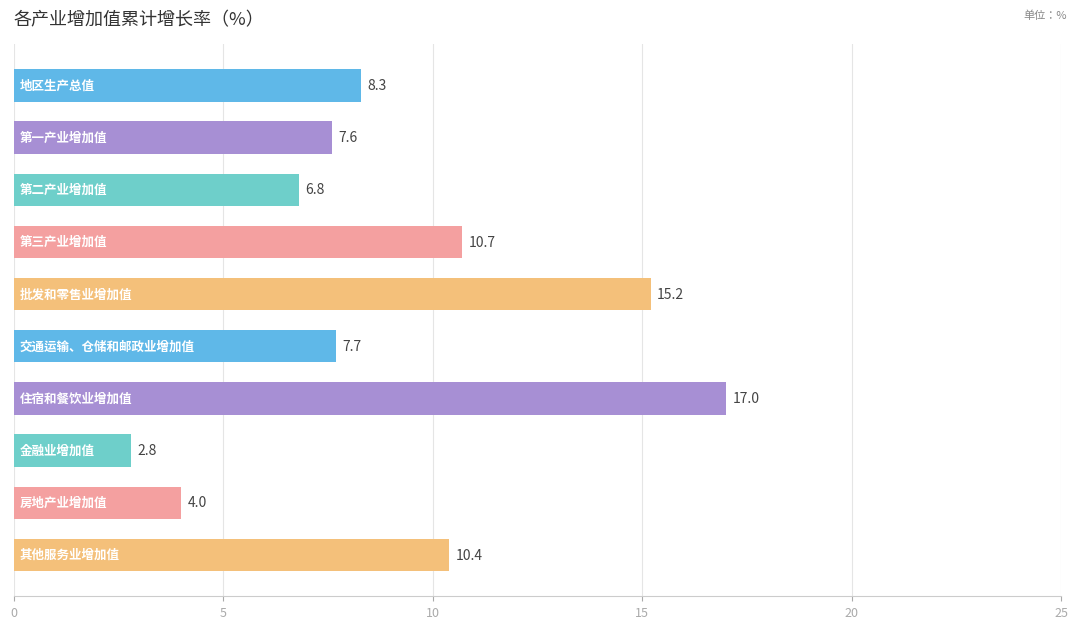

What is the smallest value displayed?

2.8